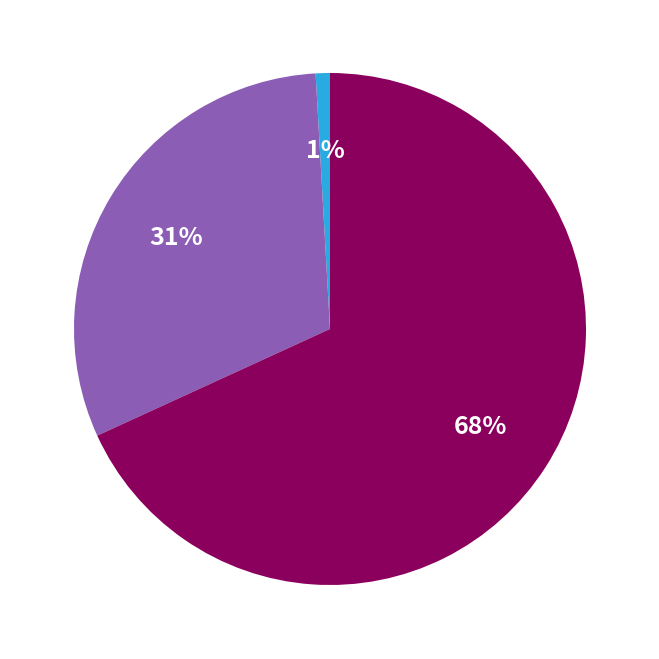

To the nearest percent, what is the average slice percentage?

33%